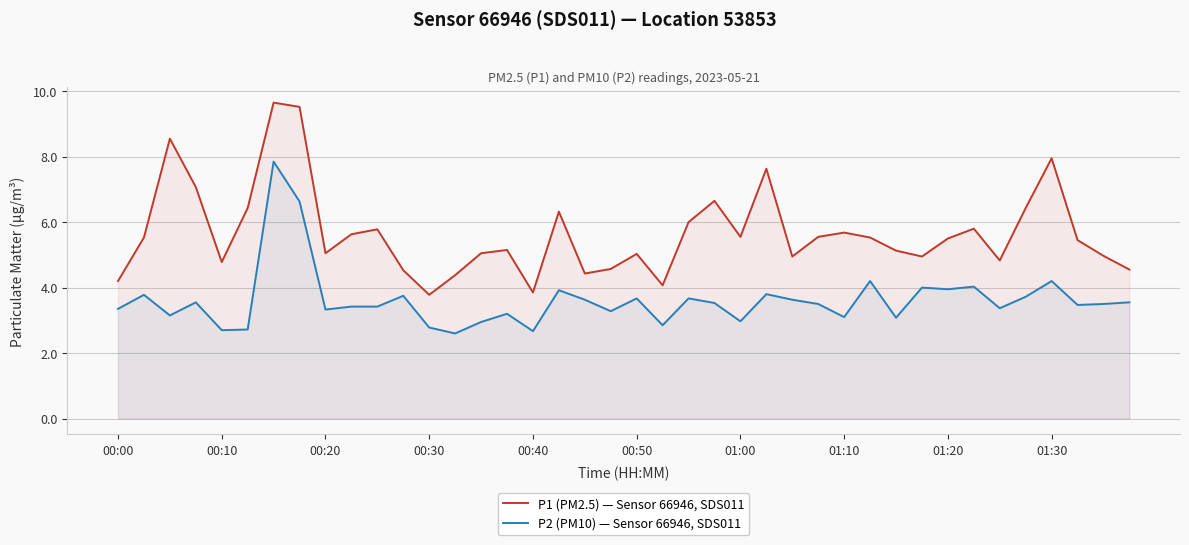

Where is P2 (PM10) — Sensor 66946, SDS011 nearest to the value 5?

29